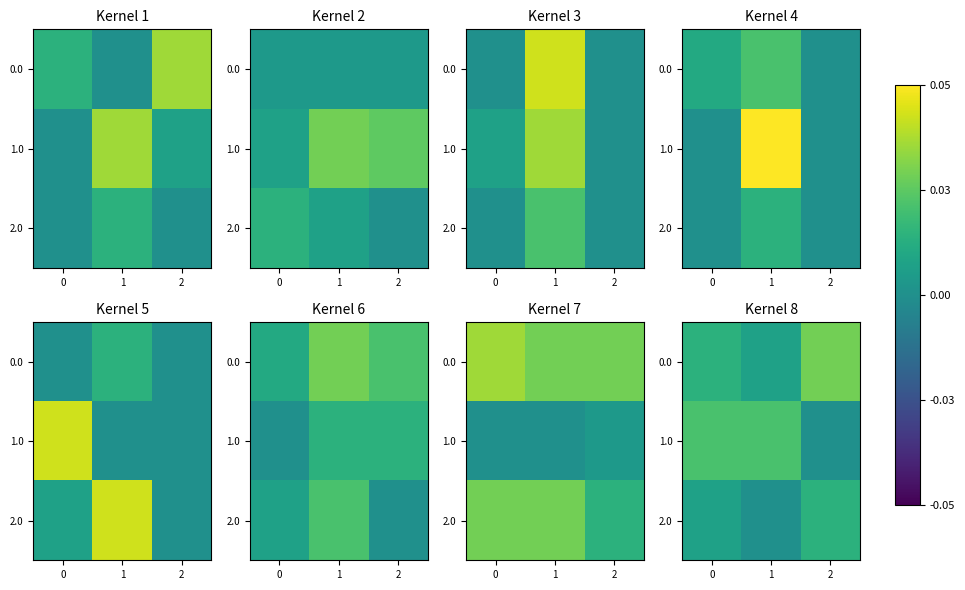

How many values in the 1.0 series exceed 0?

2